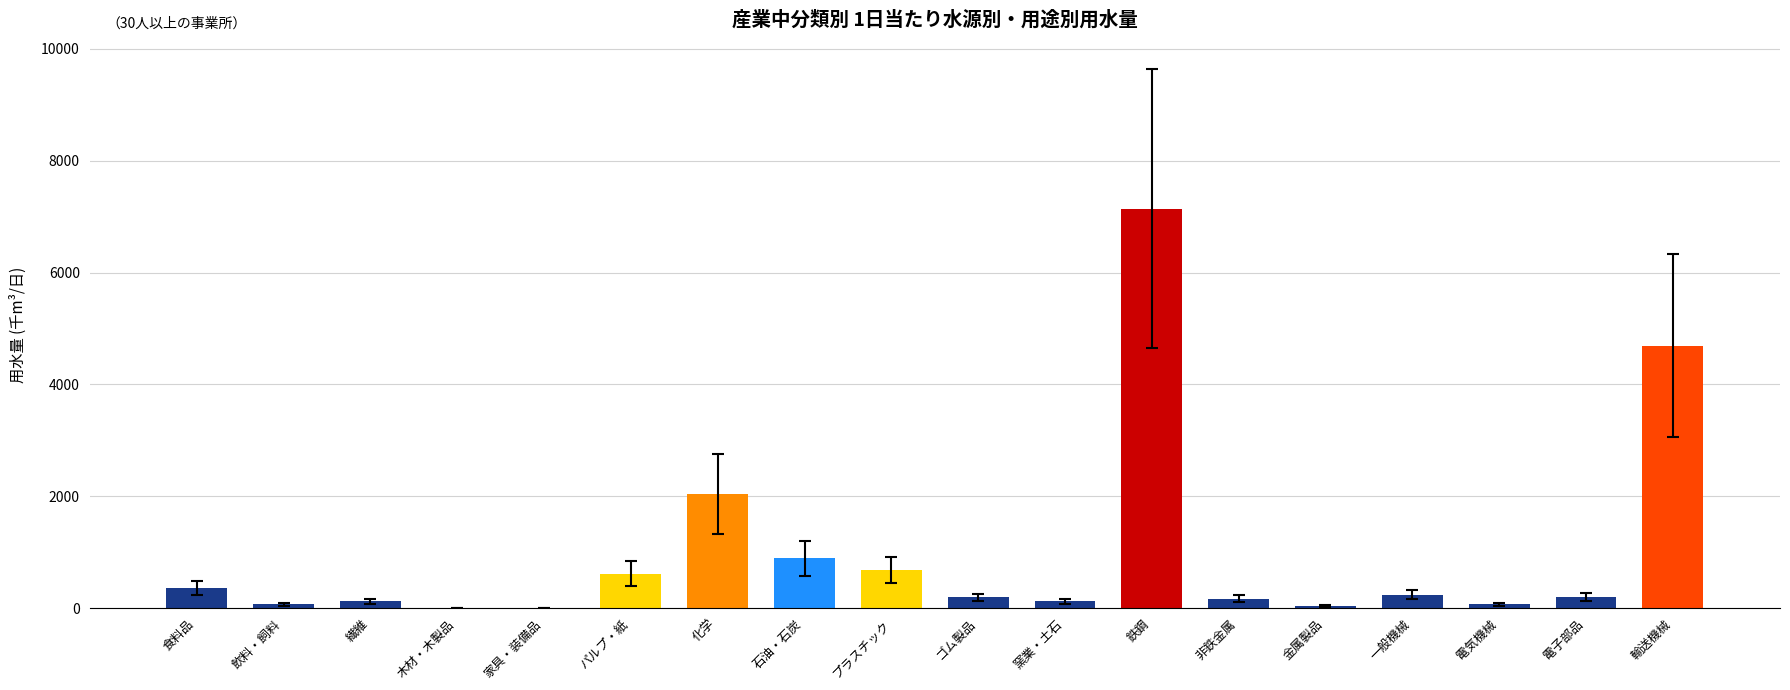

Is it true that the value at 鉄鋼 is 7142.7?

True